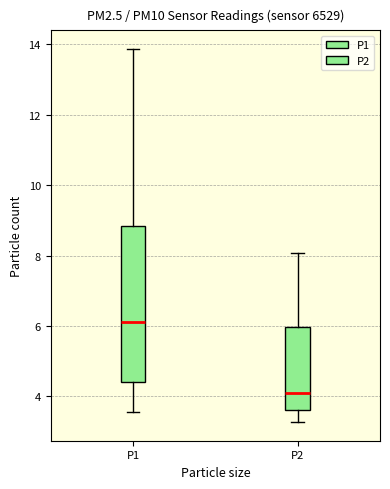

Reading left to right, read every box against the y-axis: the position of its median line, the range the box covers, and the ends of its whiskers. The values are not printed on the chart, so give them approximately, as read against the axis.

P1: median 6.2, box 4.4 to 8.8, whiskers 3.6 to 13.8
P2: median 4.2, box 3.6 to 6.0, whiskers 3.2 to 8.0